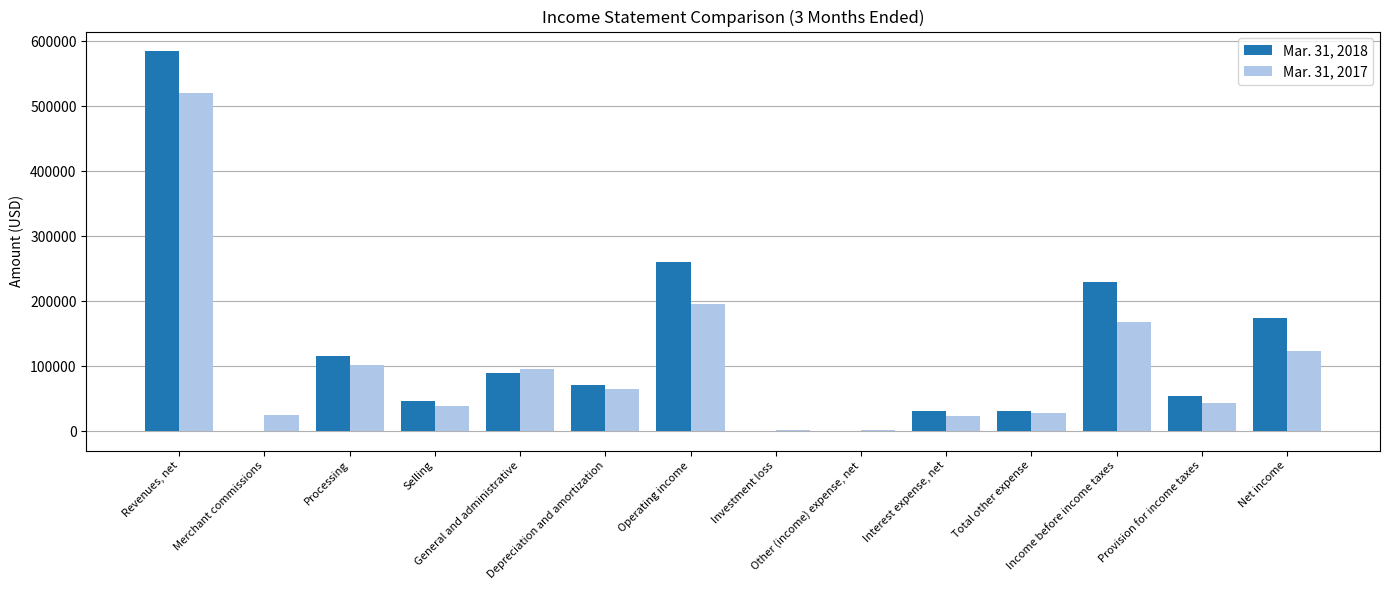

What is the label of the 10th bar from the left?

Interest expense, net